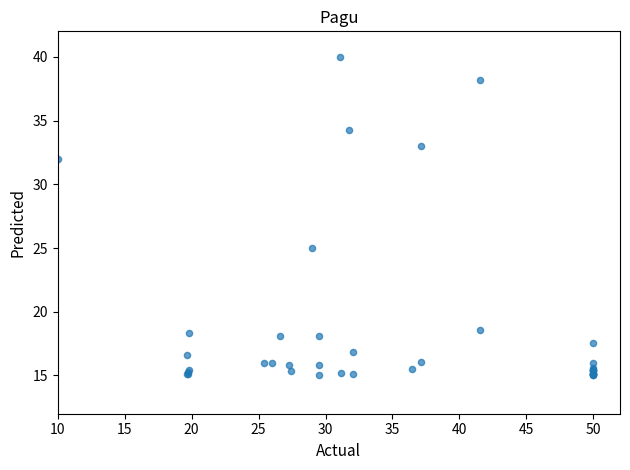

What Y value in the scatter plot is closest to 27?

25.0